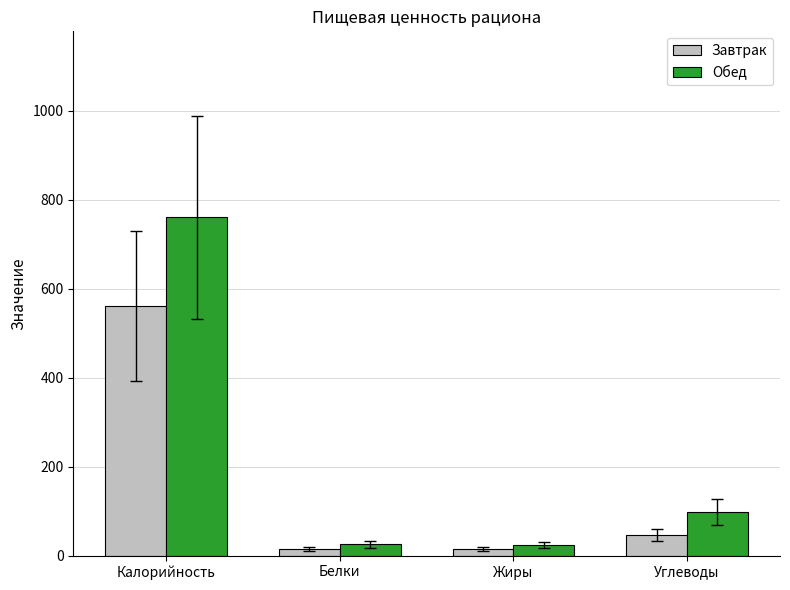

Which series has the largest range (max minus min)?

Обед